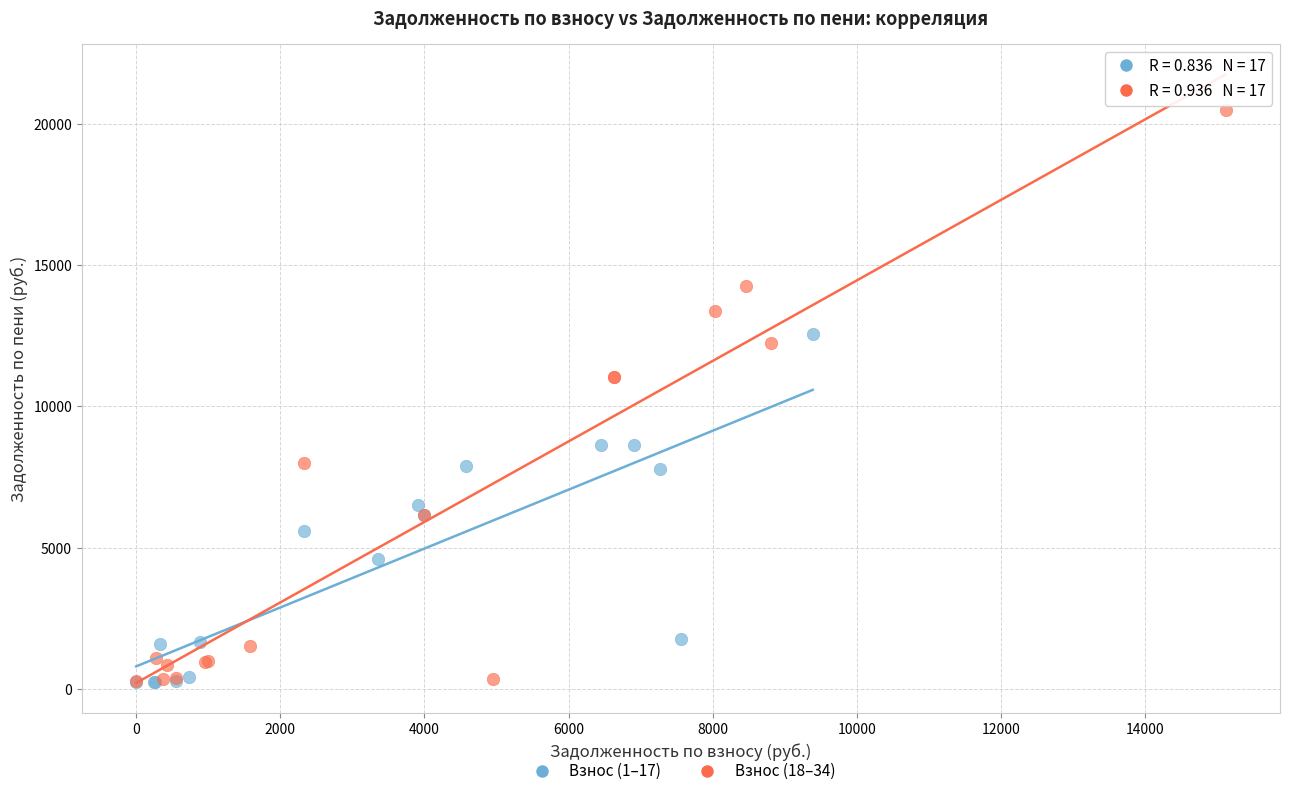

What are all the series names shown in the legend?

Взнос (1–17), Взнос (18–34)